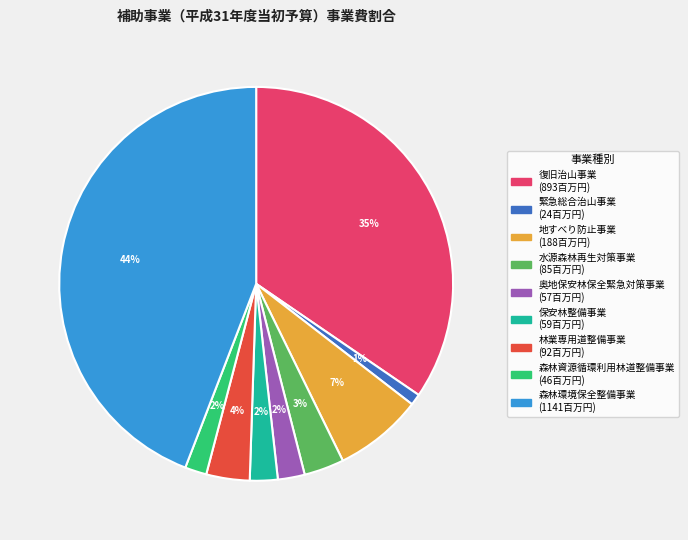

Is the sum of 奥地保安林保全緊急対策事業 and 緊急総合治山事業 greater than half?

No